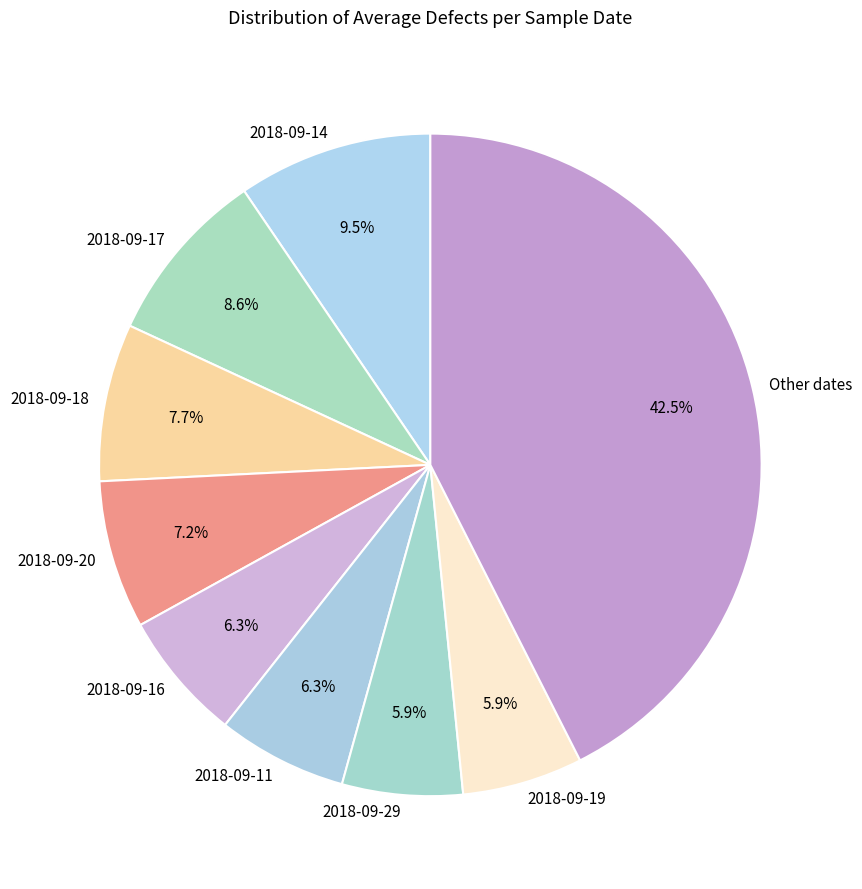

Does any single category account for the majority?

No